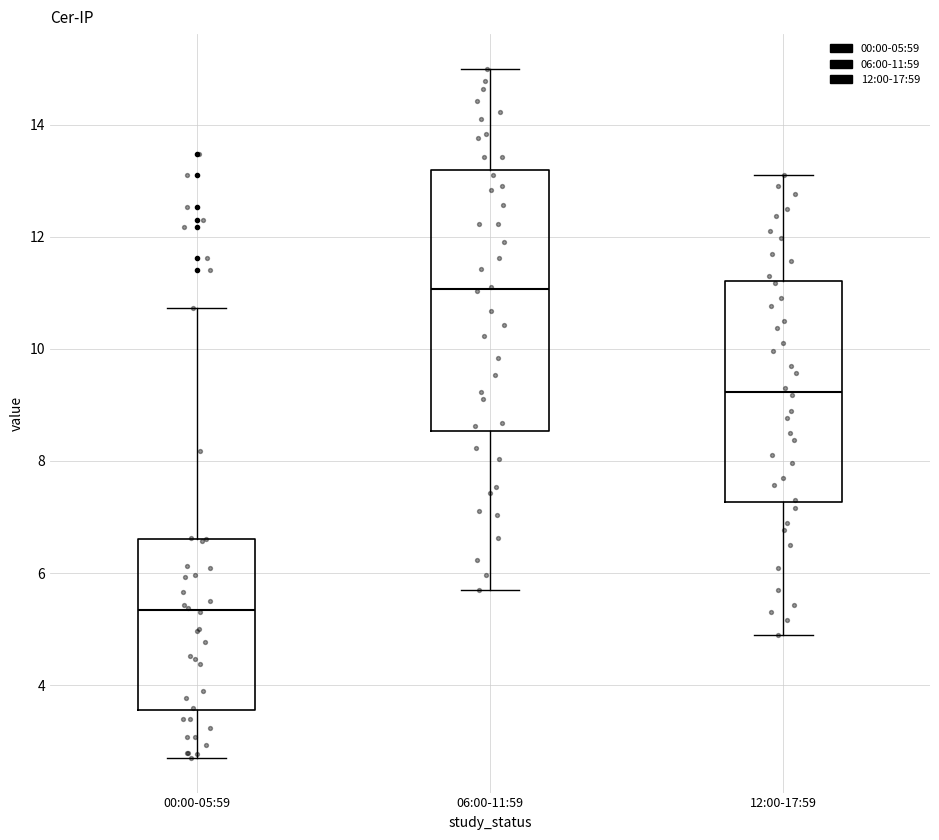

Reading left to right, read every box against the y-axis: the position of its median line, the range the box covers, and the ends of its whiskers. The values are not printed on the chart, so give them approximately, as read against the axis.

00:00-05:59: median 5.4, box 3.6 to 6.6, whiskers 2.8 to 10.8
06:00-11:59: median 11.0, box 8.6 to 13.2, whiskers 5.8 to 15.0
12:00-17:59: median 9.2, box 7.2 to 11.2, whiskers 5.0 to 13.2